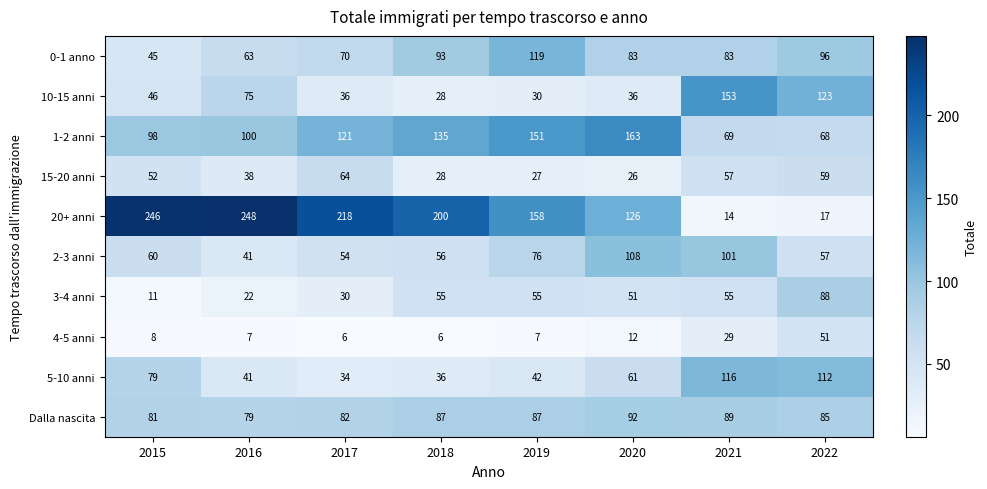

Read the 10-15 anni value at 2022.

123